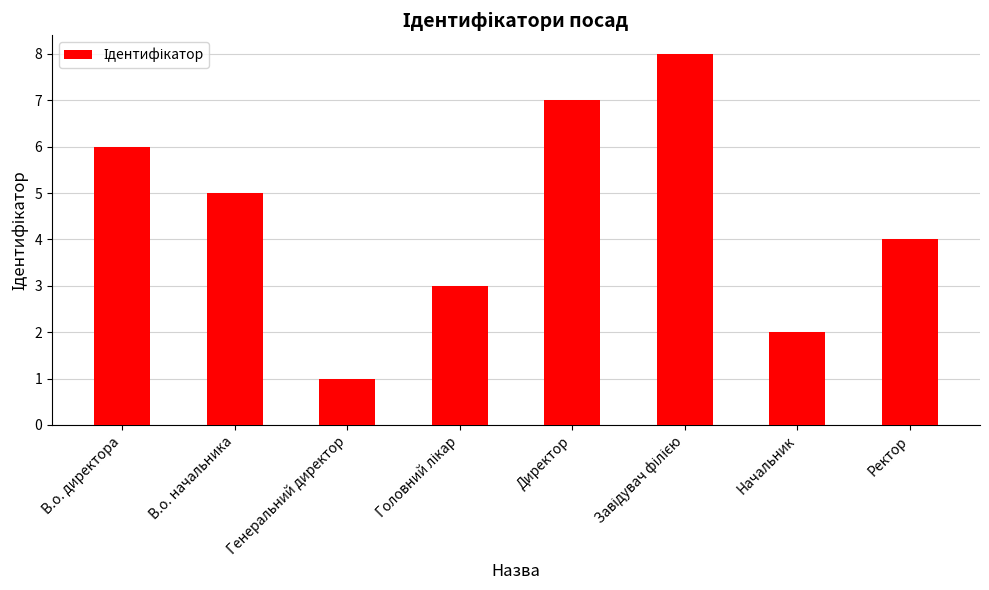

What position from the right is В.о. директора?

8